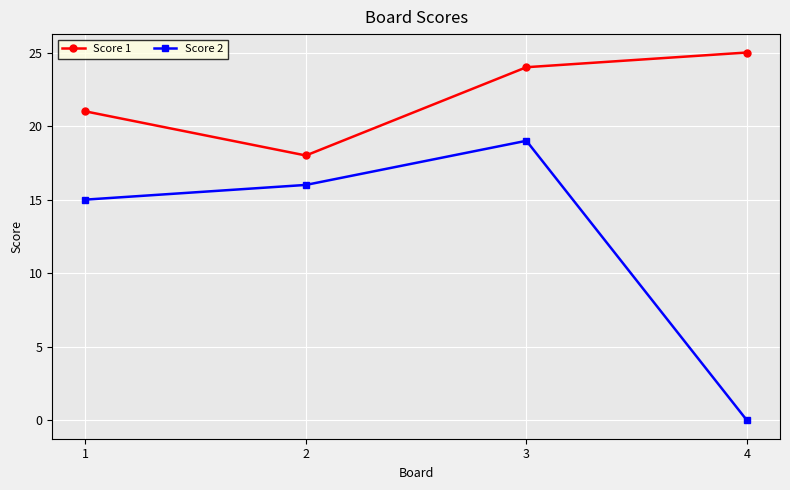

True or false: Score 1 has more than 0 interior local peaks.

False